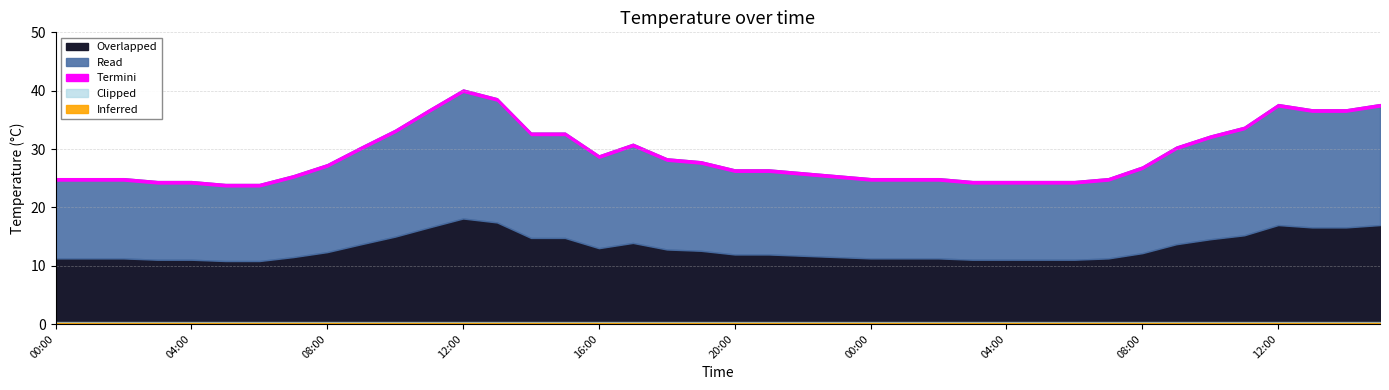

What is the approximate value at 18:00?

28.4